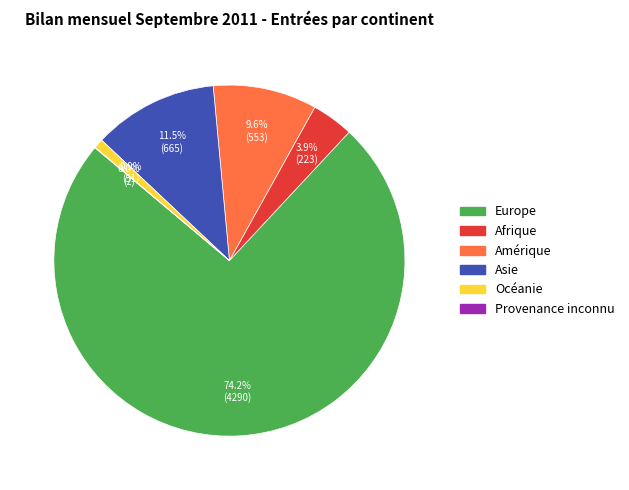

True or false: Amérique accounts for 1% of the total.

False